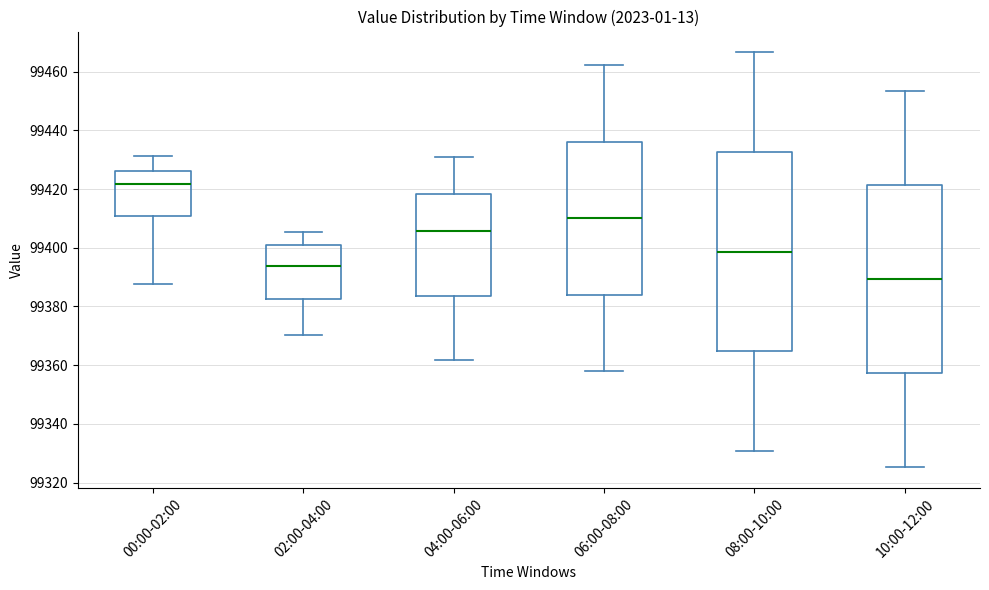

Which box is the tallest, from its lower edge to its upper edge?

08:00-10:00